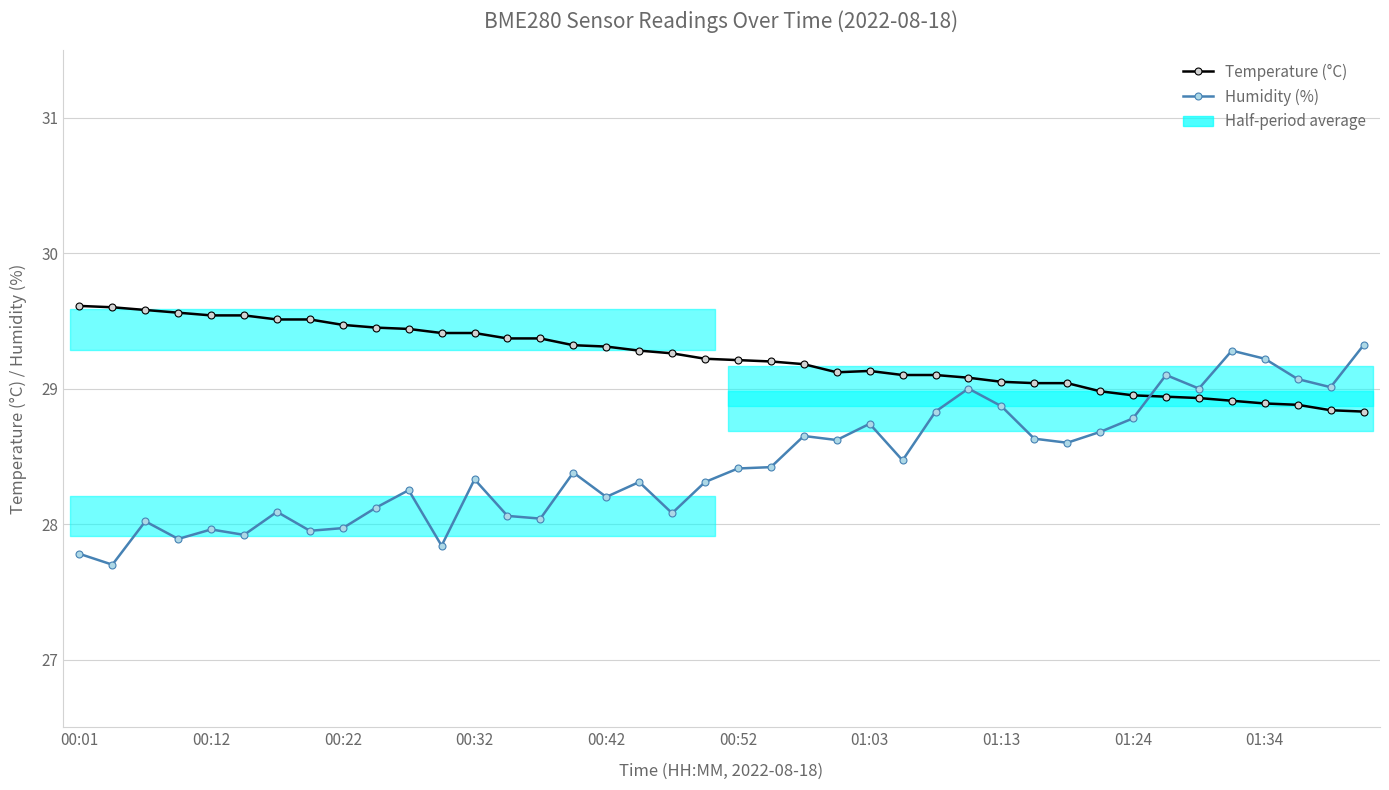

How many lines are shown in the chart?

2